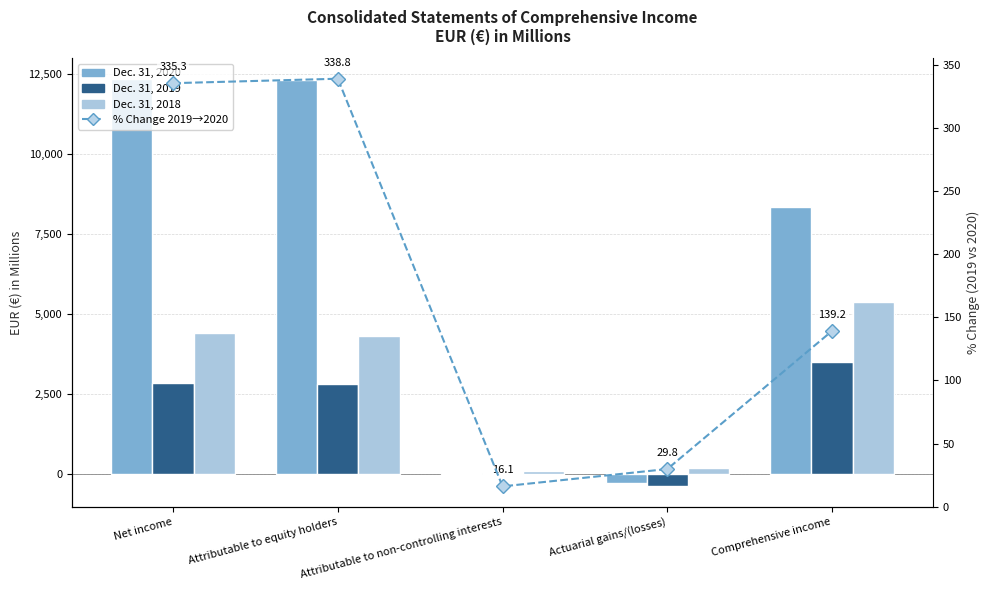

How many categories are shown in the chart?

5